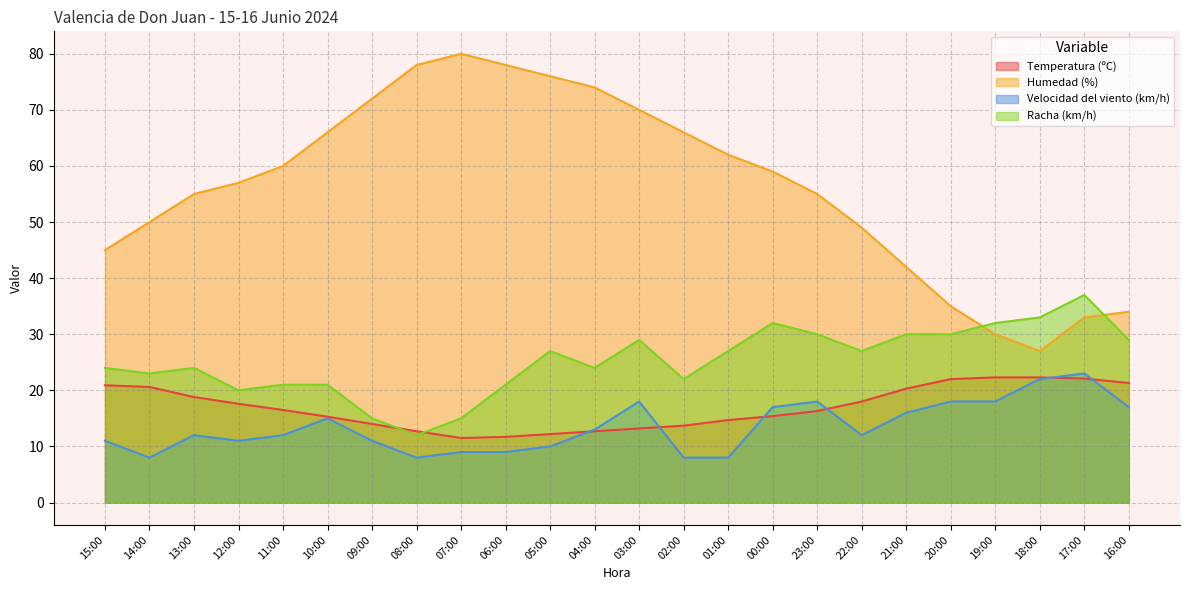

What is the value of the Velocidad del viento (km/h) point at the 7th from the left?

11.0